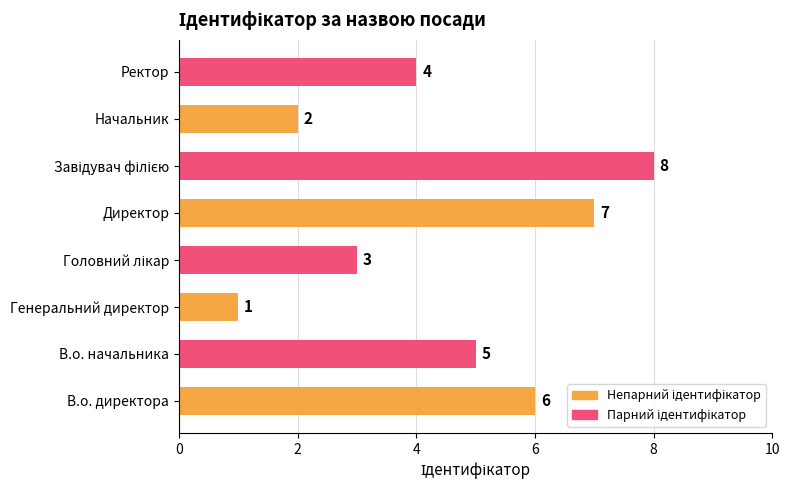

Which has a higher value, Ректор or В.о. директора?

В.о. директора